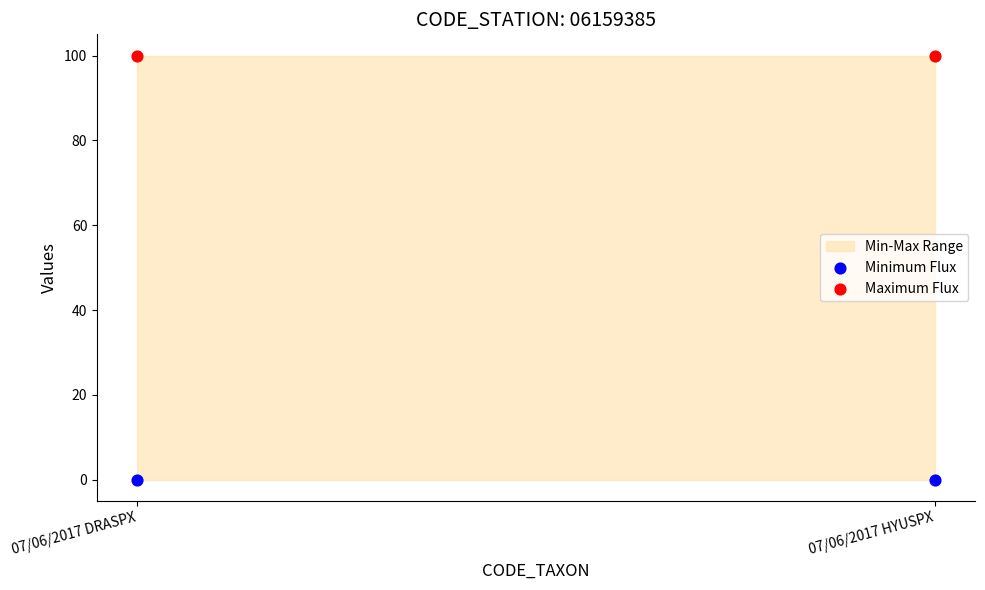

Across all data points, what is the average Y value?

50.0